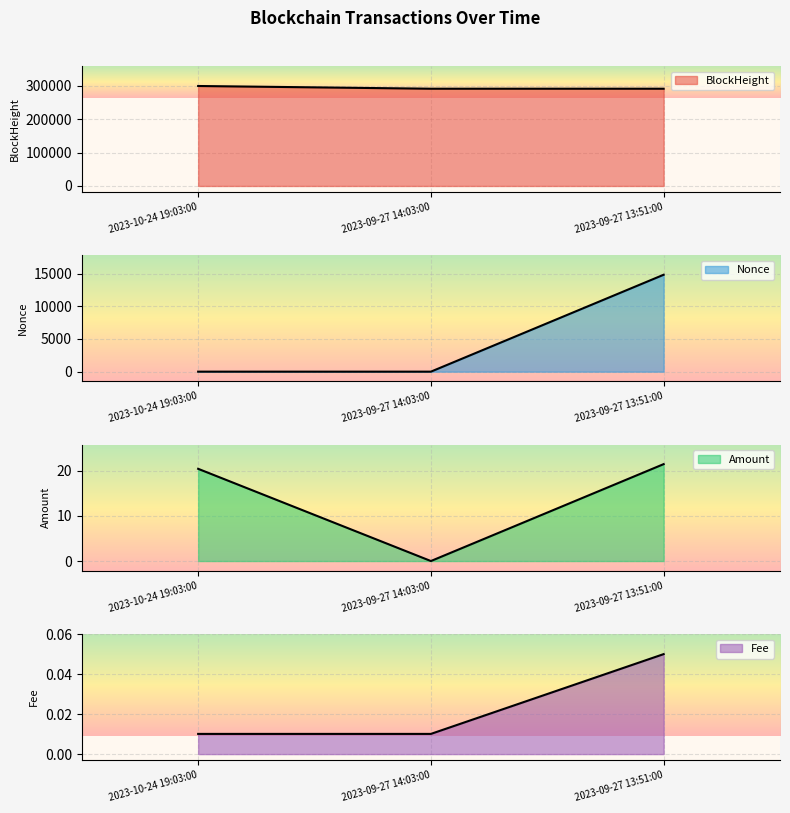

True or false: Fee has a value of 0.0 at 2023-10-24 19:03:00.

False